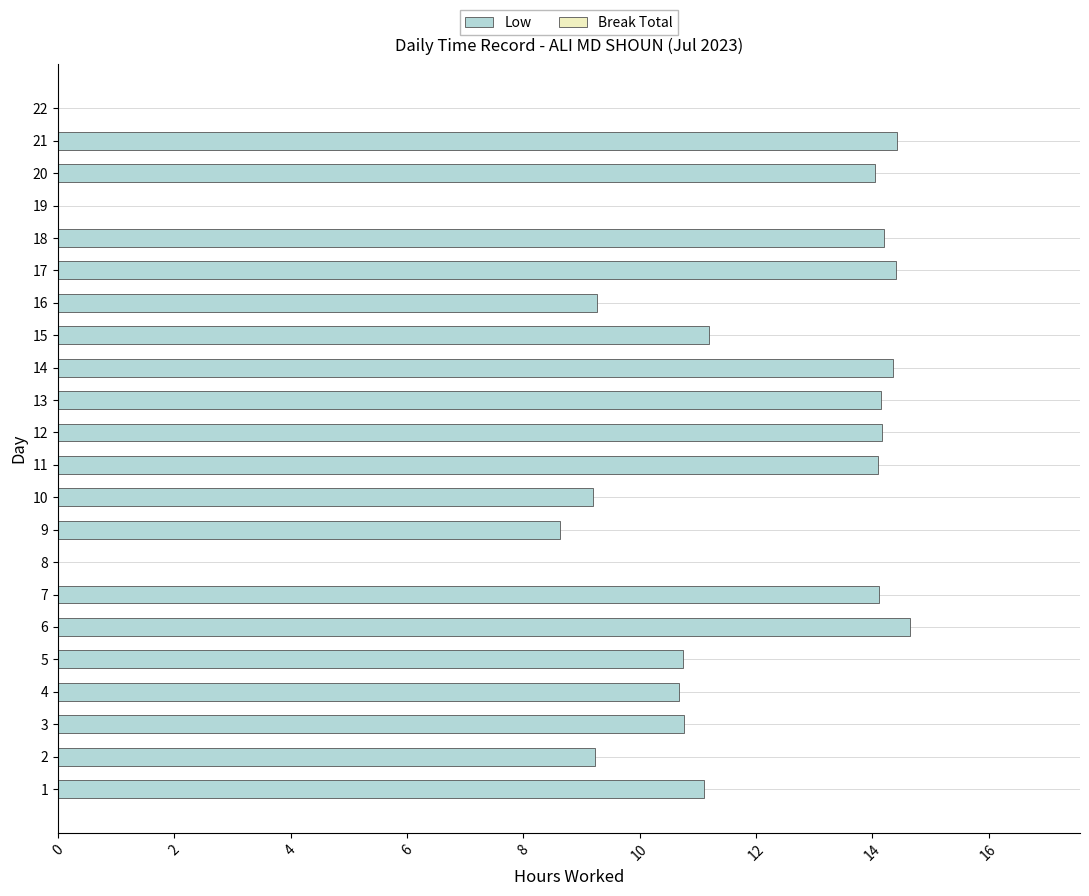

Which has a higher value, 16 or 13?

13